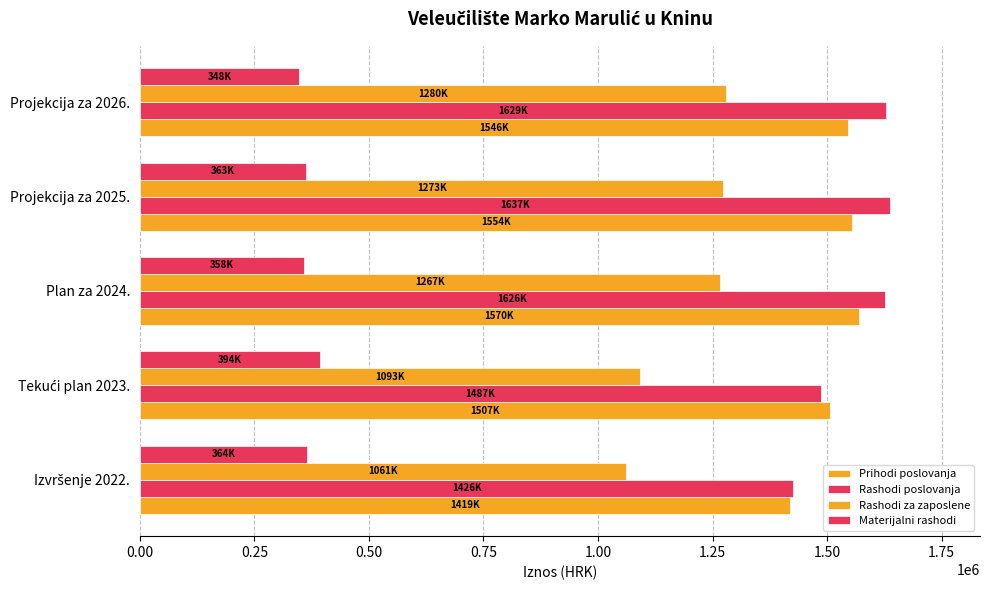

What is the difference between the second highest and minimum values in the Rashodi poslovanja series?

202404.0